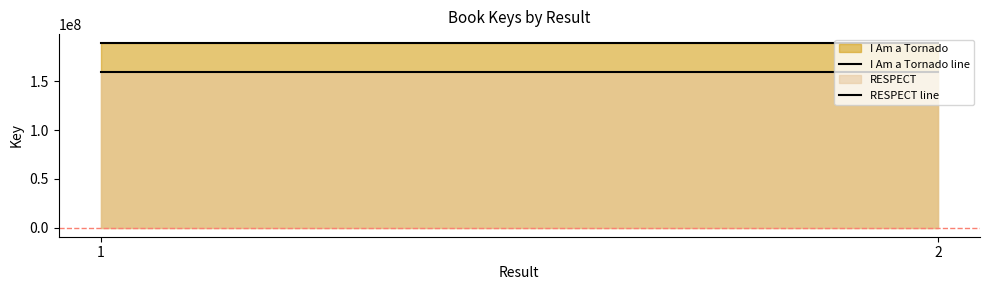

Count the number of categories in the chart.

2